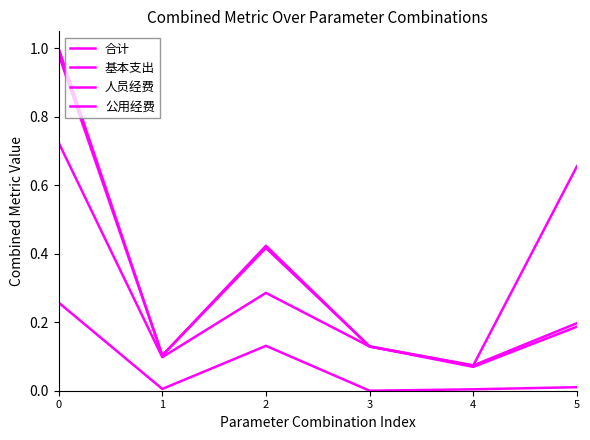

Does the chart display data point markers on the line(s)?

No